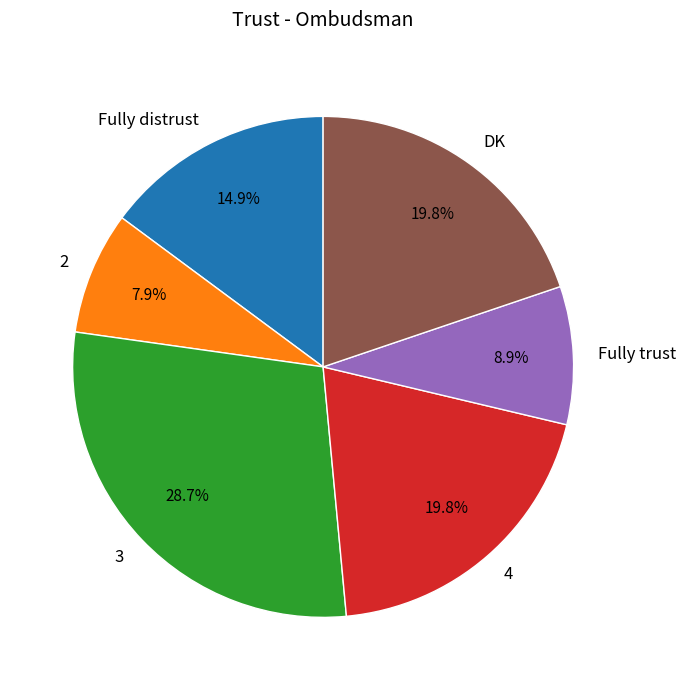

What percentage is NOT represented by 3?

71.3%